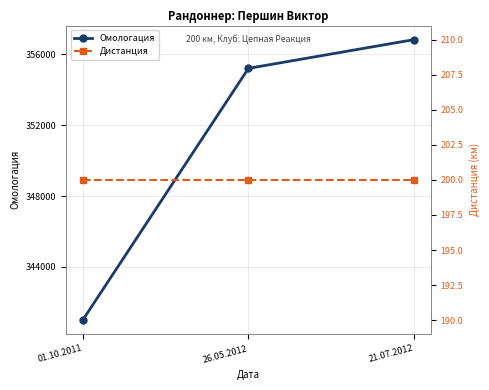

Reading right to left, extract all data points from this chart.

Омологация: 21.07.2012=356825	26.05.2012=355202	01.10.2011=340997
Дистанция: 21.07.2012=200	26.05.2012=200	01.10.2011=200